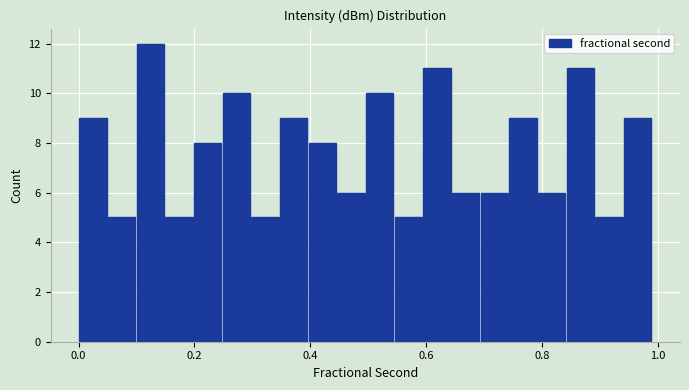

Around what value on the x-axis is the tallest bar? Give the approximate position of its centre, as read against the axis.

0.12